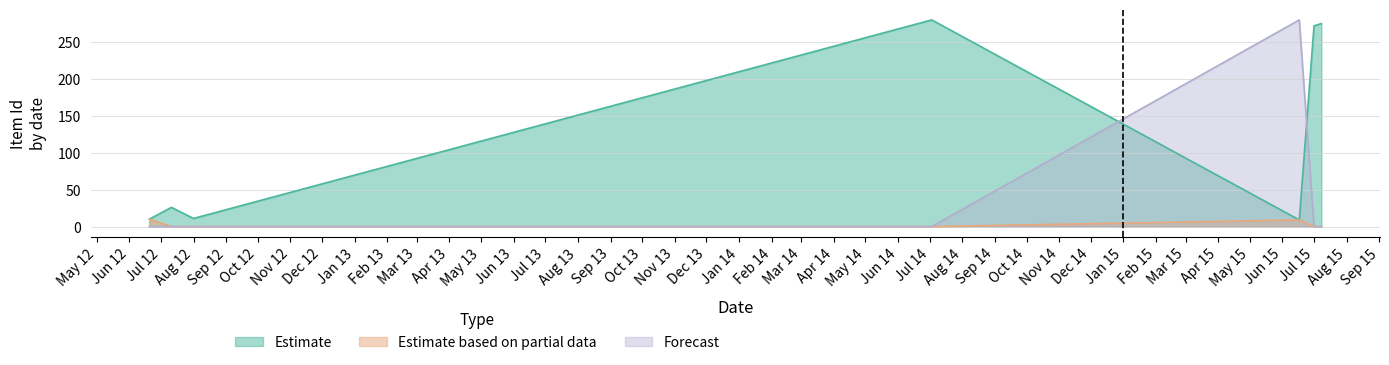

At which label is Forecast closest to 140?

2014-07-03